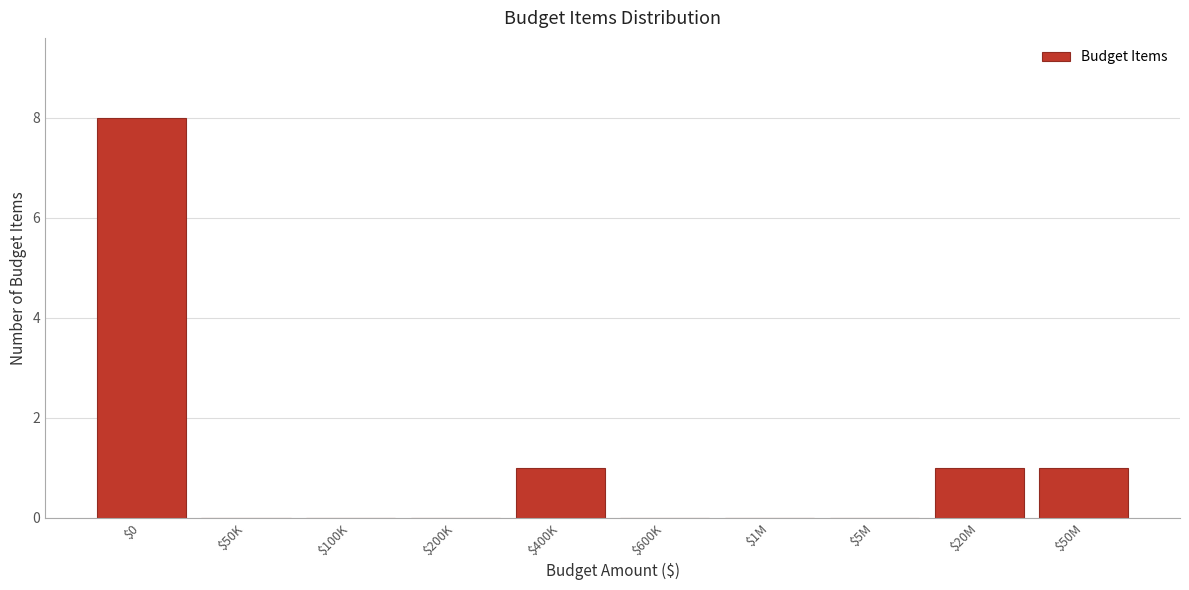

What is the sum of all values?

11